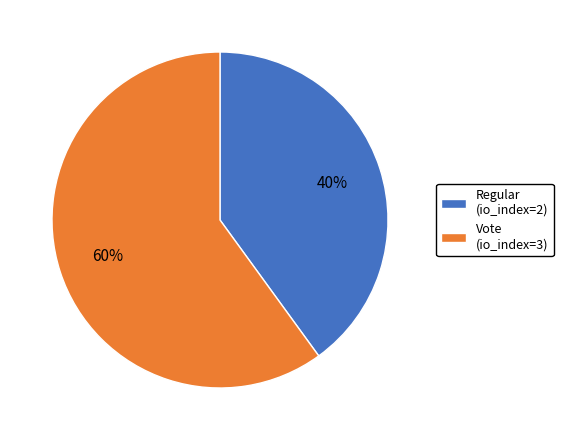

Is Vote the majority of the pie?

Yes